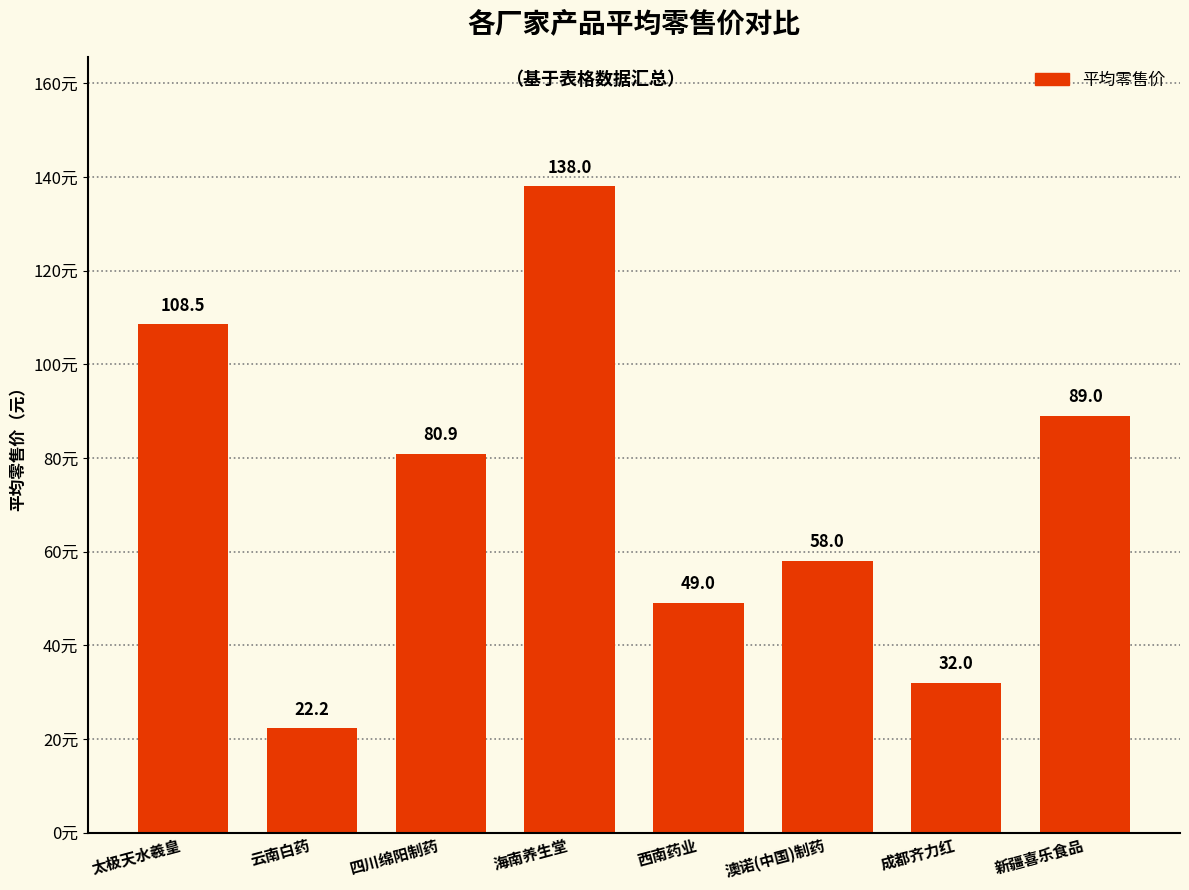

What is the average value?

72.2